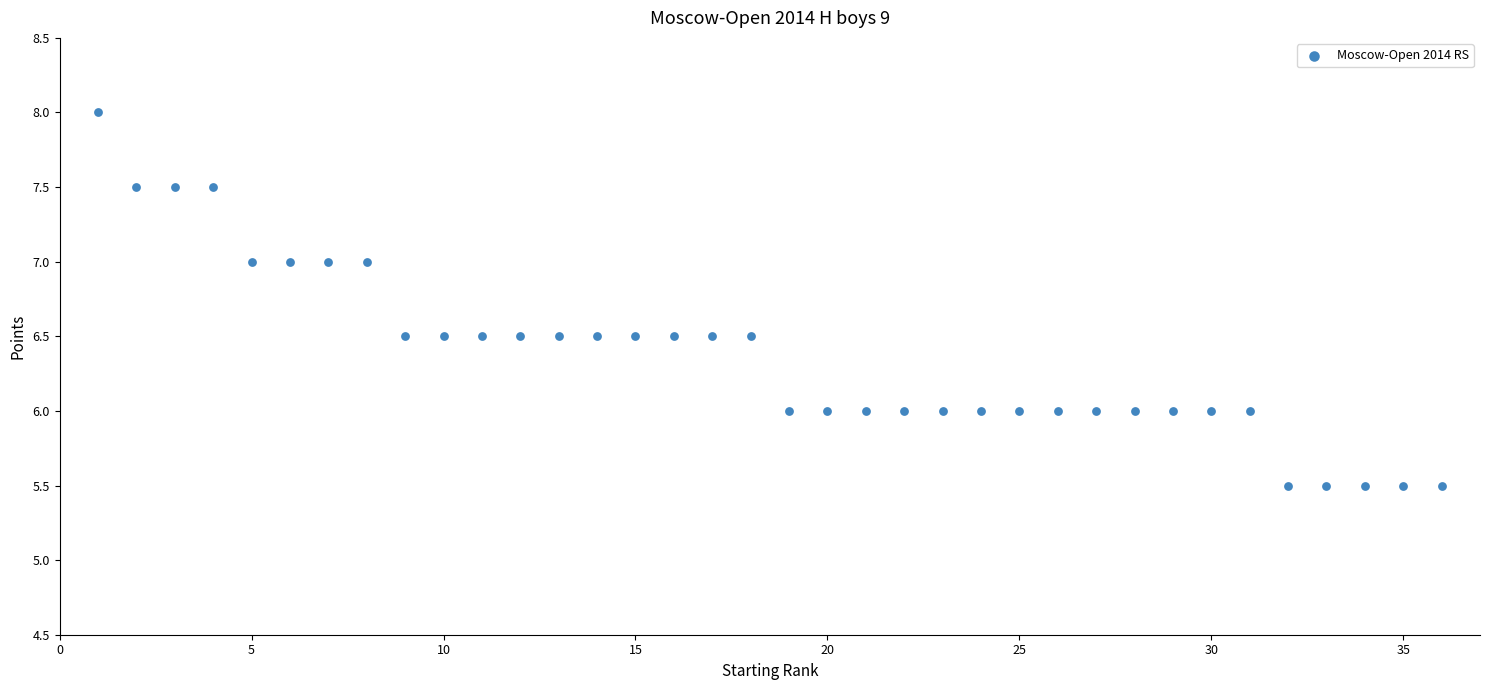

What is the range of Y values (max minus min)?

2.5